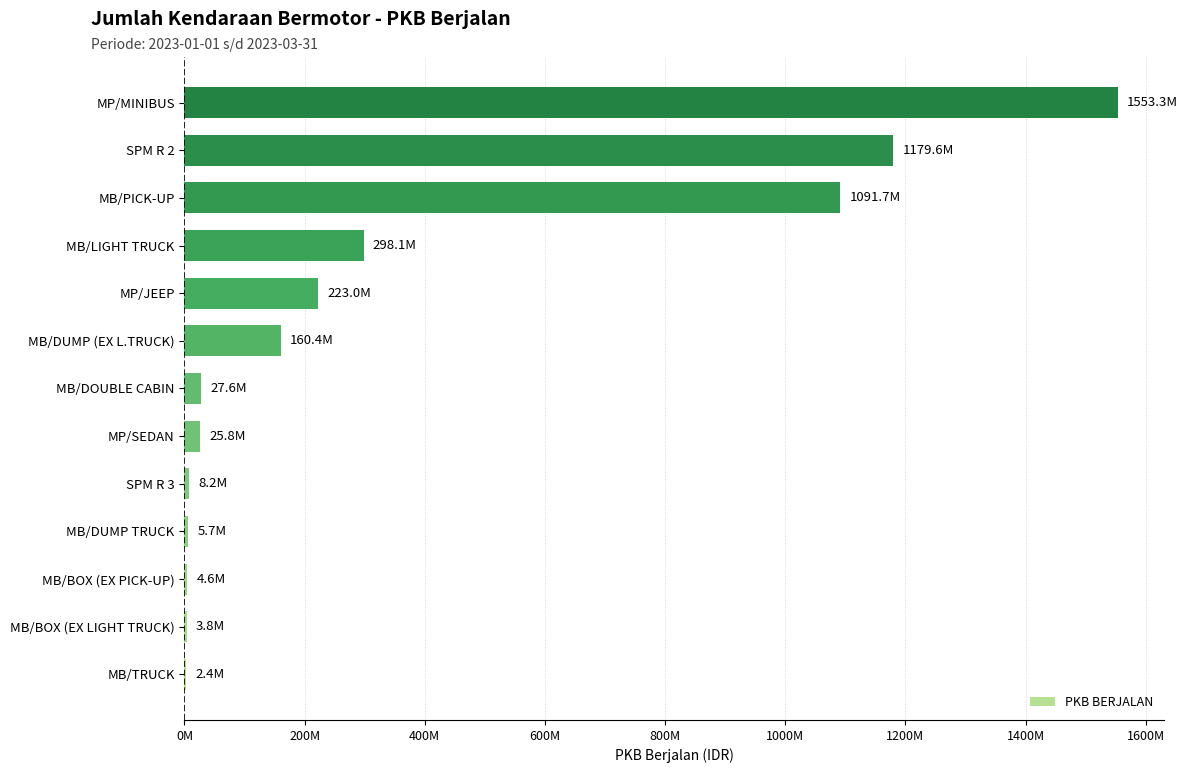

Are the bars horizontal?

Yes